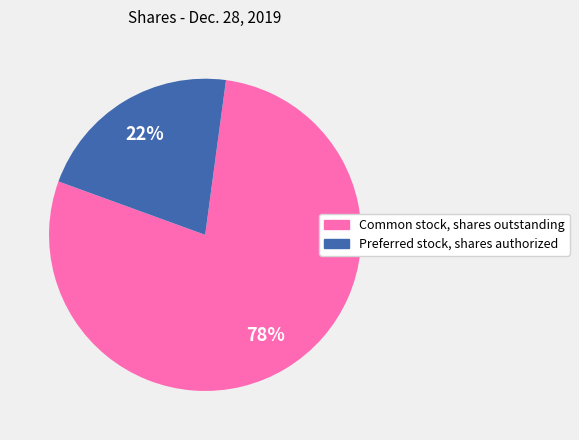

Is it true that Common stock, shares outstanding is 78% of the pie?

True